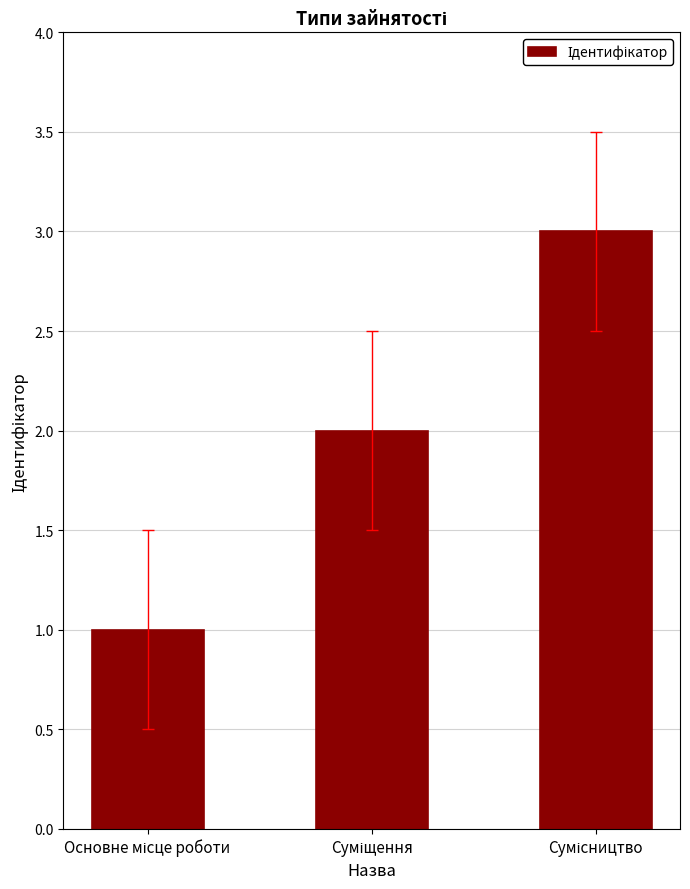

How many series are shown in this chart?

1